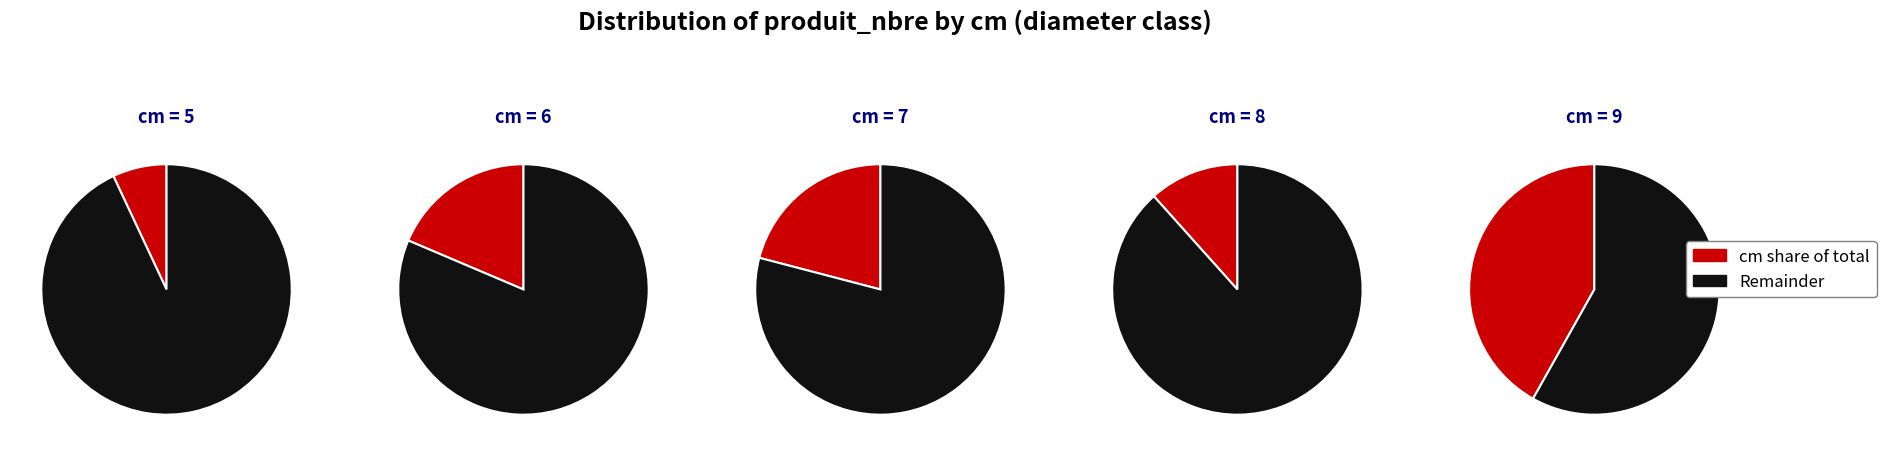

Which category has the smallest portion of the pie?

5